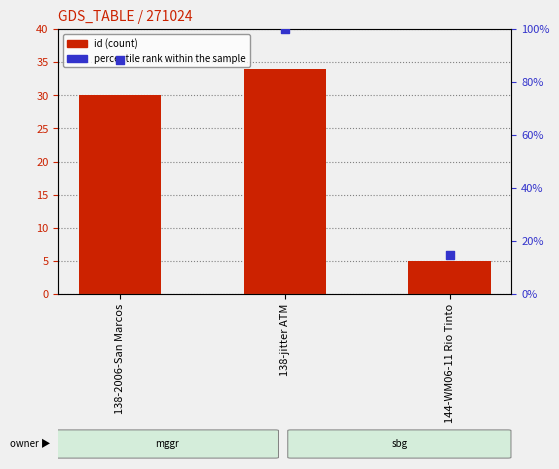

Which series has the largest total across all categories?

percentile rank within the sample